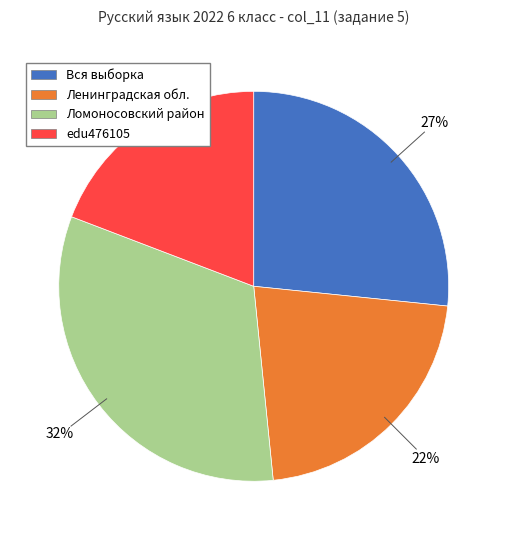

How many segments does this pie chart have?

4